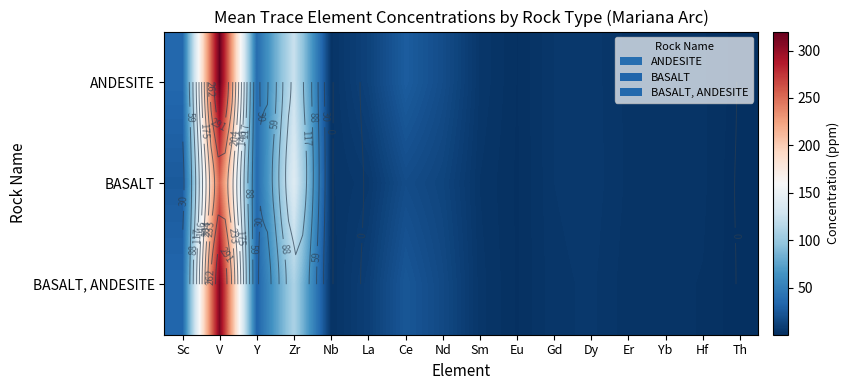

What is the spread (max minus min) of values at Nb?

0.8